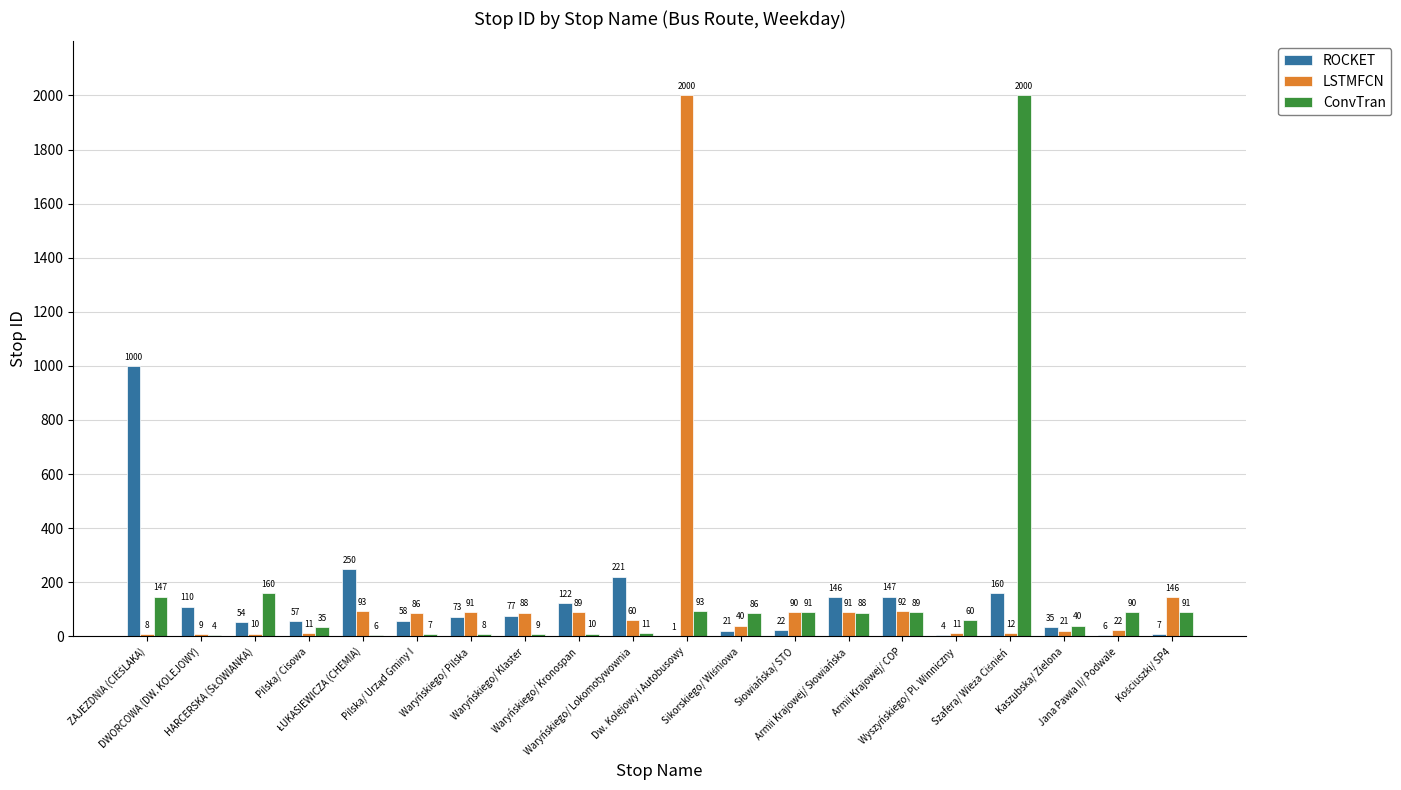

Which series has the largest total across all categories?

ConvTran